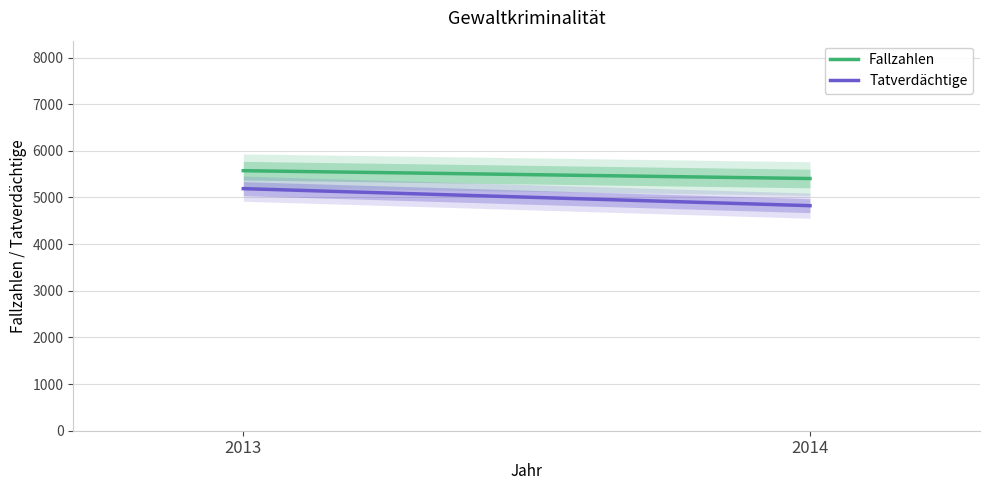

What is the sum of the Fallzahlen values at 2013 and 2014?

10980